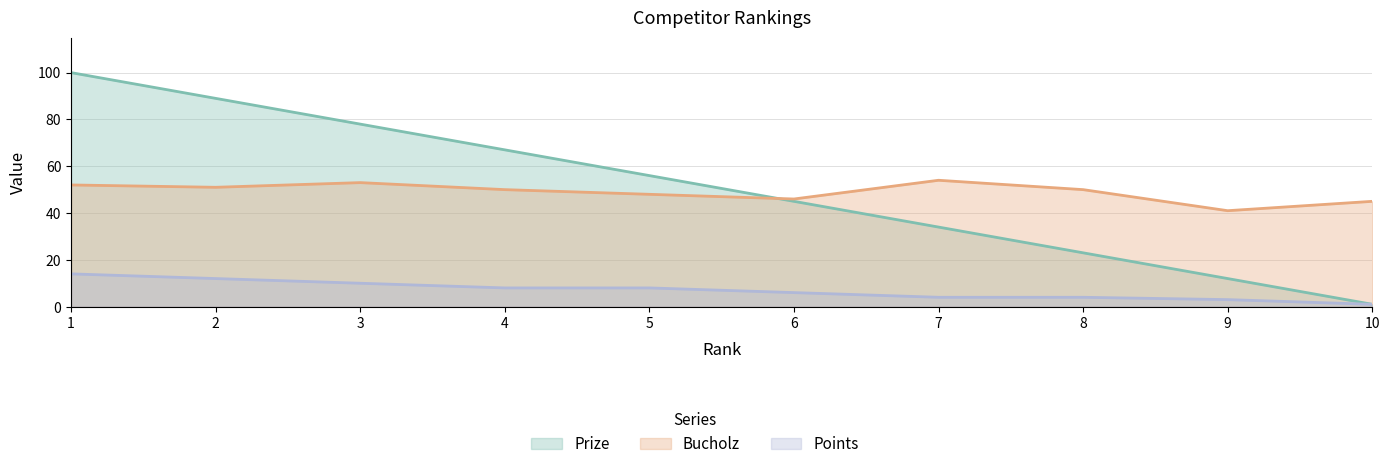

Where is Bucholz nearest to the value 47?

5